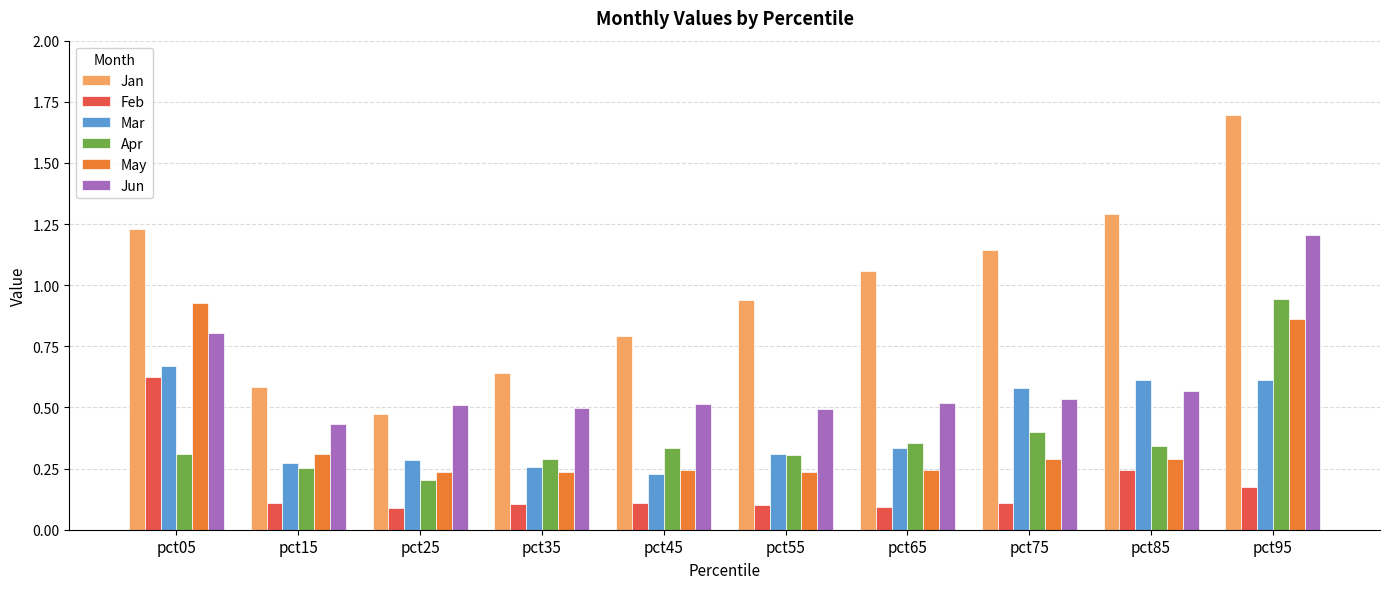

At how many categories does at least one series exceed 1?

5